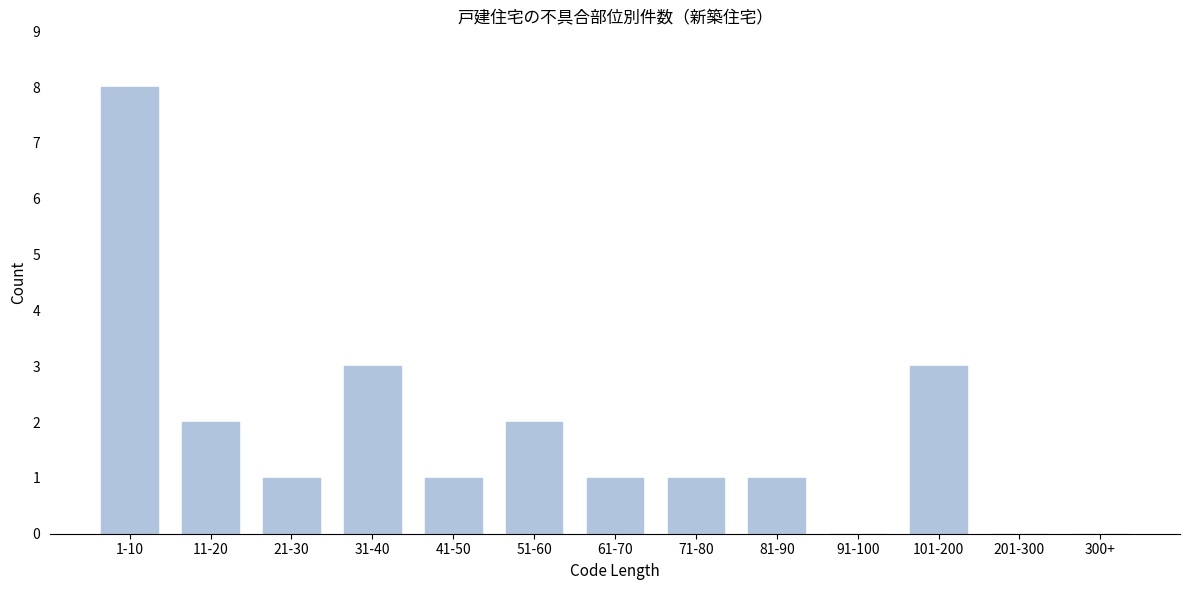

Reading left to right, transcribe all the data shown in this chart.

1-10=8	11-20=2	21-30=1	31-40=3	41-50=1	51-60=2	61-70=1	71-80=1	81-90=1	91-100=0	101-200=3	201-300=0	300+=0